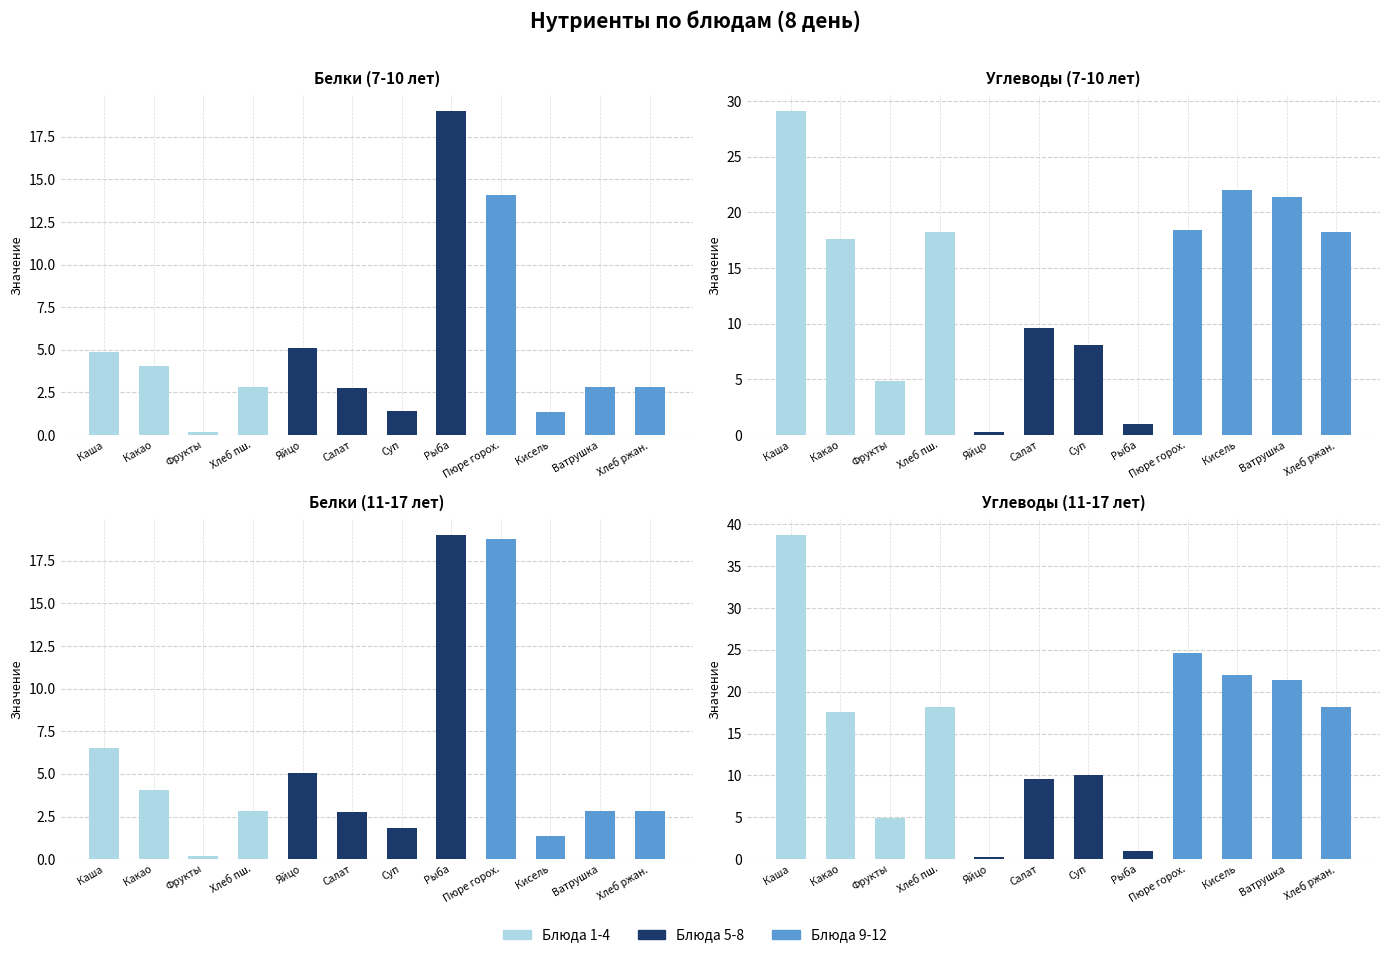

What is the sum of all Углеводы 7-10л values?

168.7